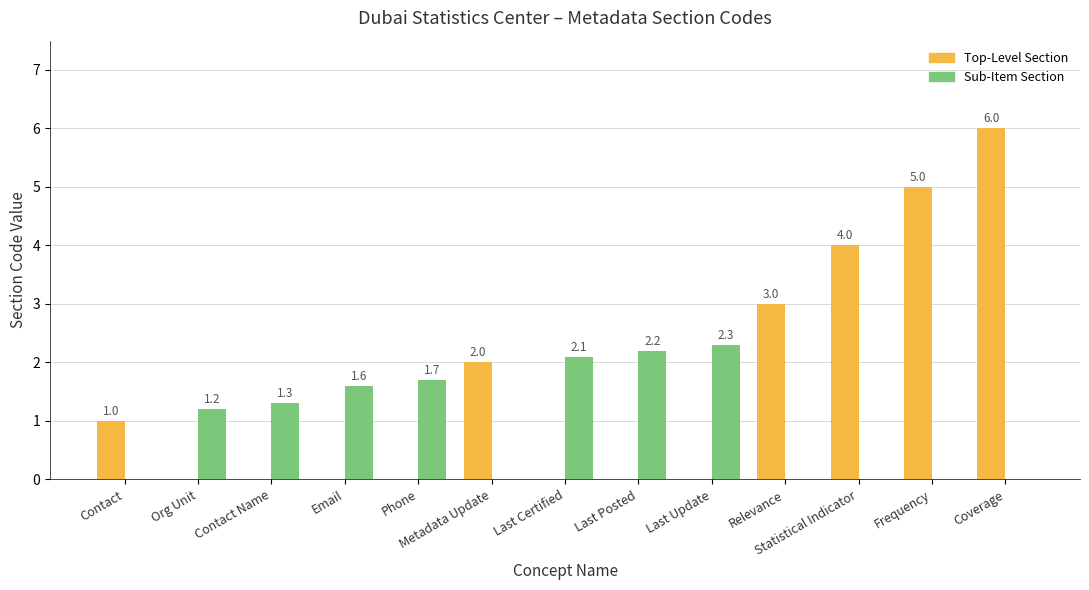

What is the total value across all series at Contact Name?

1.3